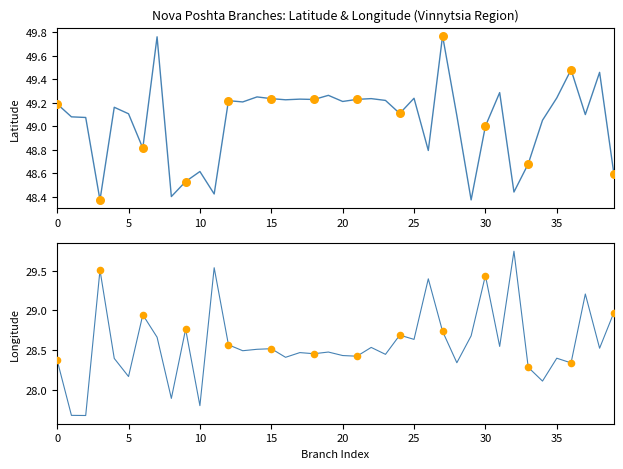

Is the value of Долгота at 20 greater than the value of Широта at 35?

No